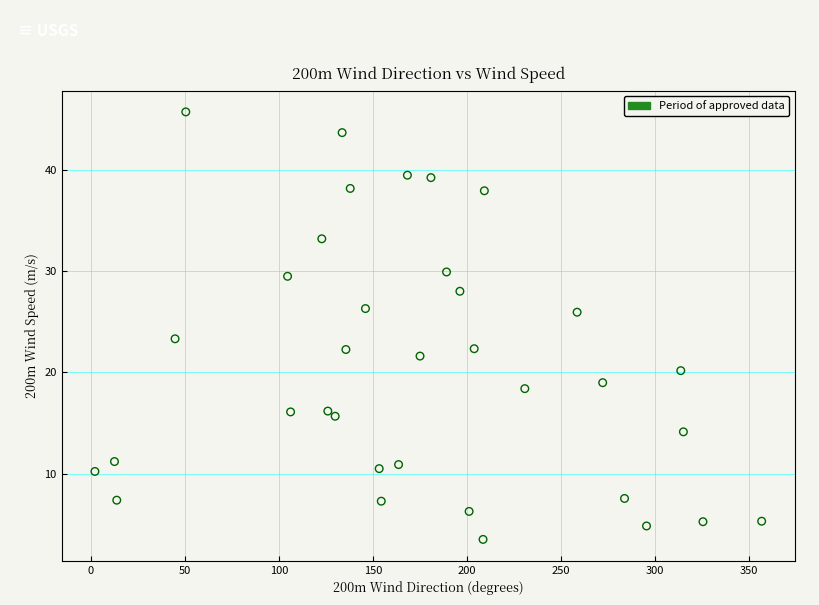

What is the range of Y values (max minus min)?

42.3